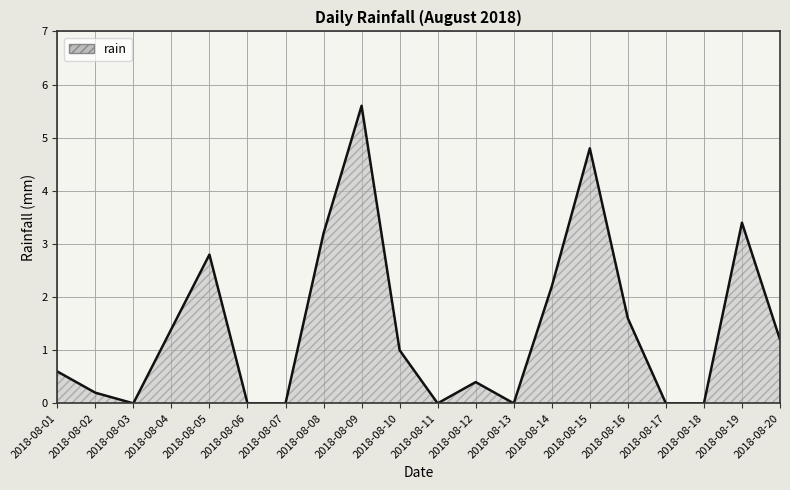

Read the value at 2018-08-09.

5.6